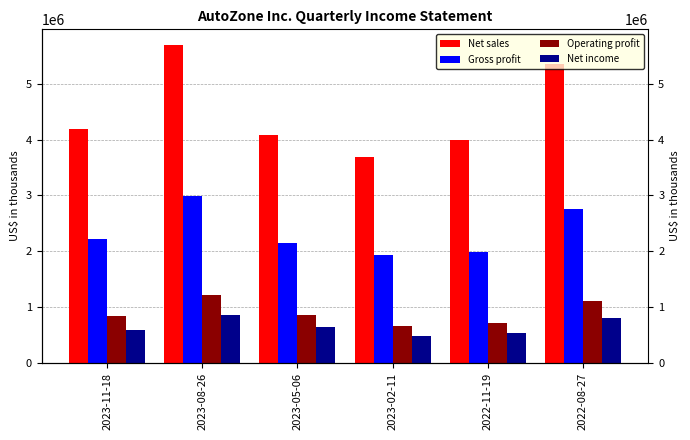

How many data points does each series have?

6